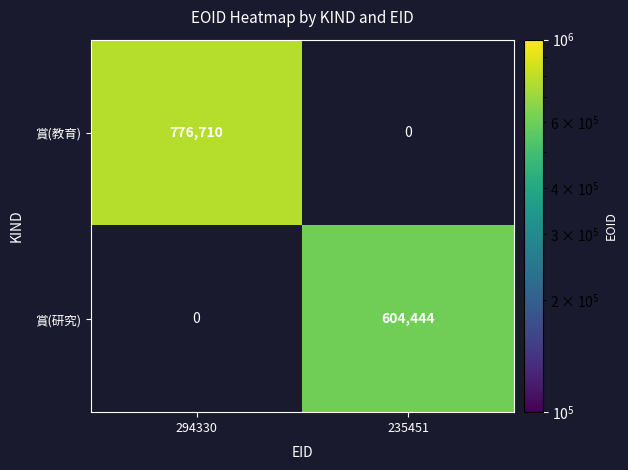

Count the number of categories in the chart.

2